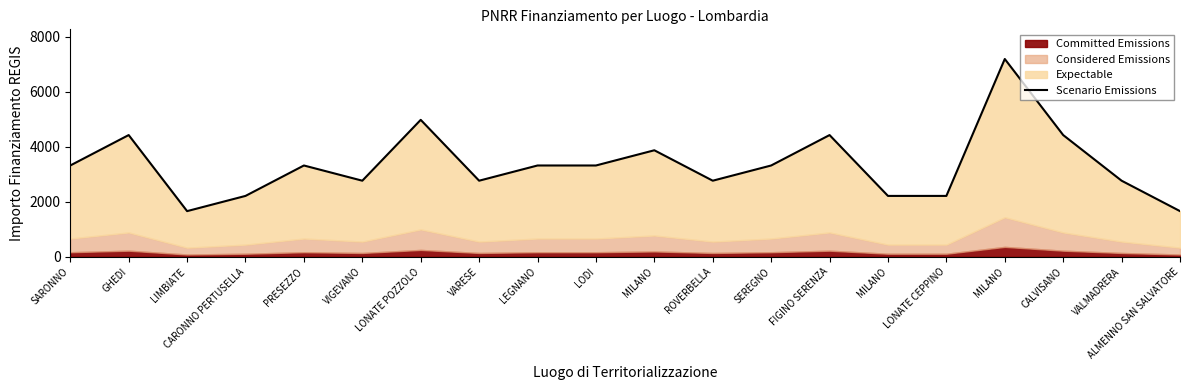

Is it true that the value at ROVERBELLA is 781.9?

False